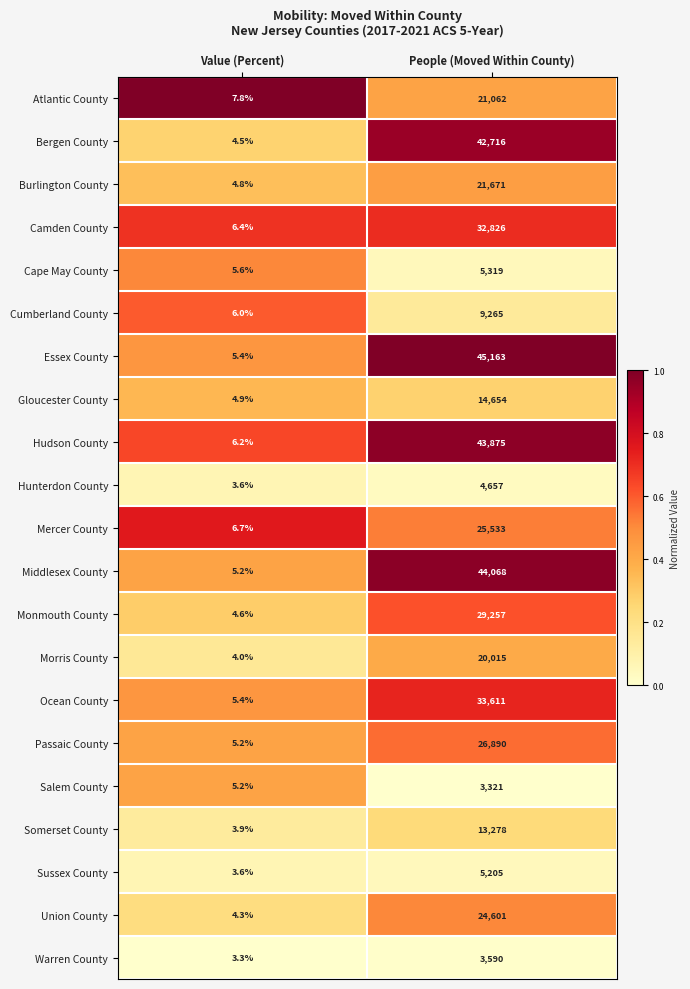

Is it true that Bergen County equals 3.1 at Value (Percent)?

False